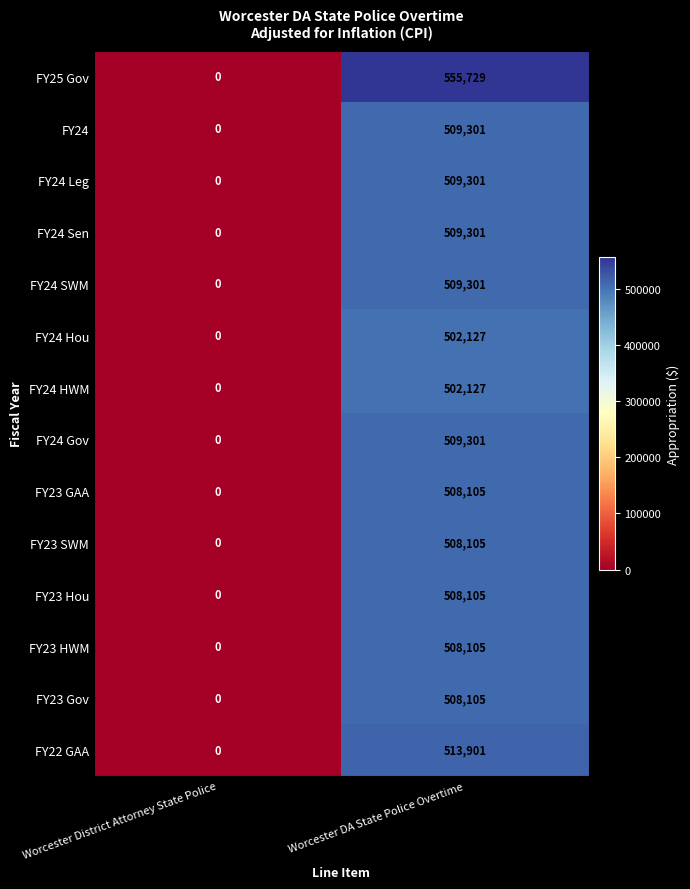

Reading right to left, what are all the values shown in this chart?

FY25 Gov: 555729	0
FY24: 509301	0
FY24 Leg: 509301	0
FY24 Sen: 509301	0
FY24 SWM: 509301	0
FY24 Hou: 502127	0
FY24 HWM: 502127	0
FY24 Gov: 509301	0
FY23 GAA: 508105	0
FY23 SWM: 508105	0
FY23 Hou: 508105	0
FY23 HWM: 508105	0
FY23 Gov: 508105	0
FY22 GAA: 513901	0